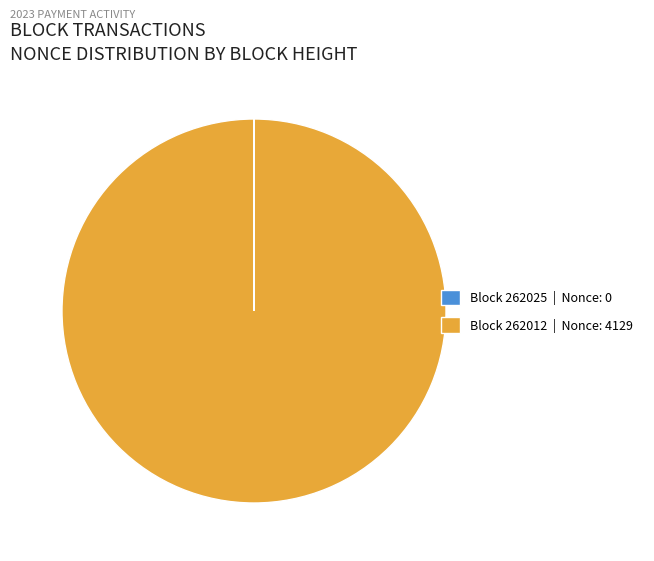

Is there any slice that represents more than half of the pie?

Yes